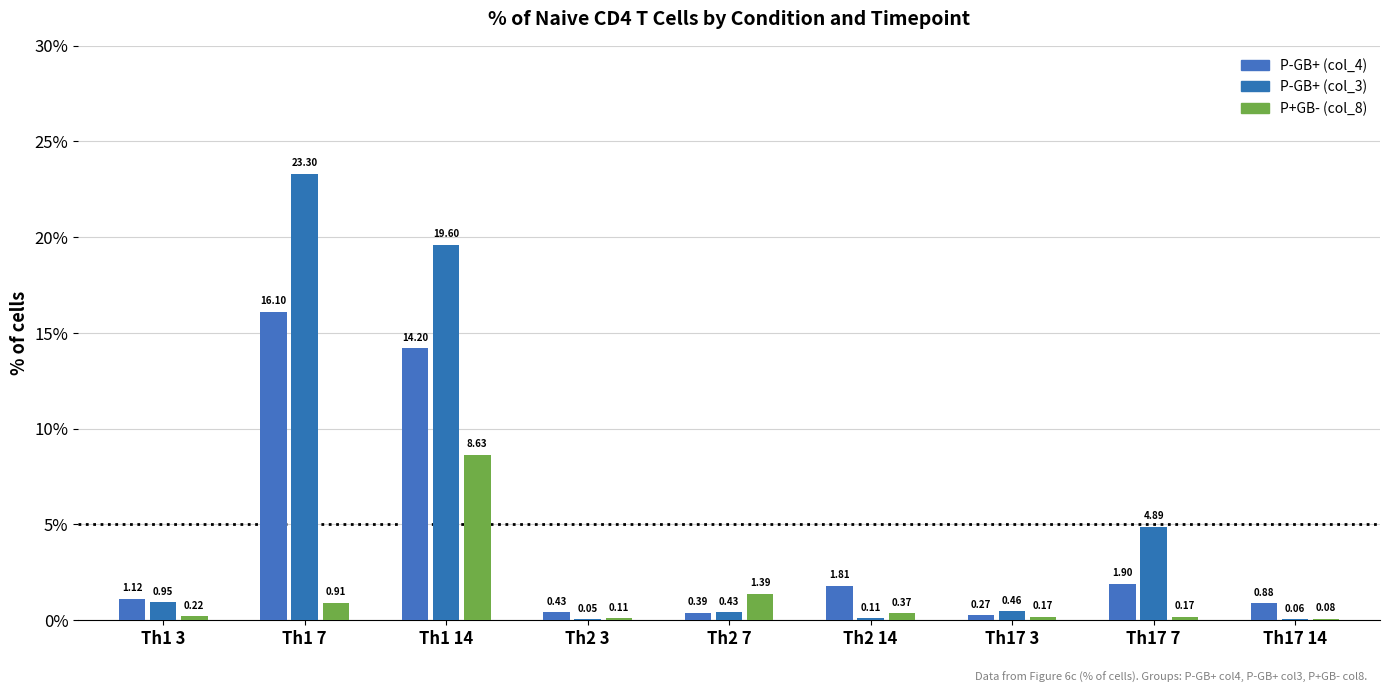

Between Th1 3 and Th2 3, which series saw the biggest shift?

P-GB+ (col_3)